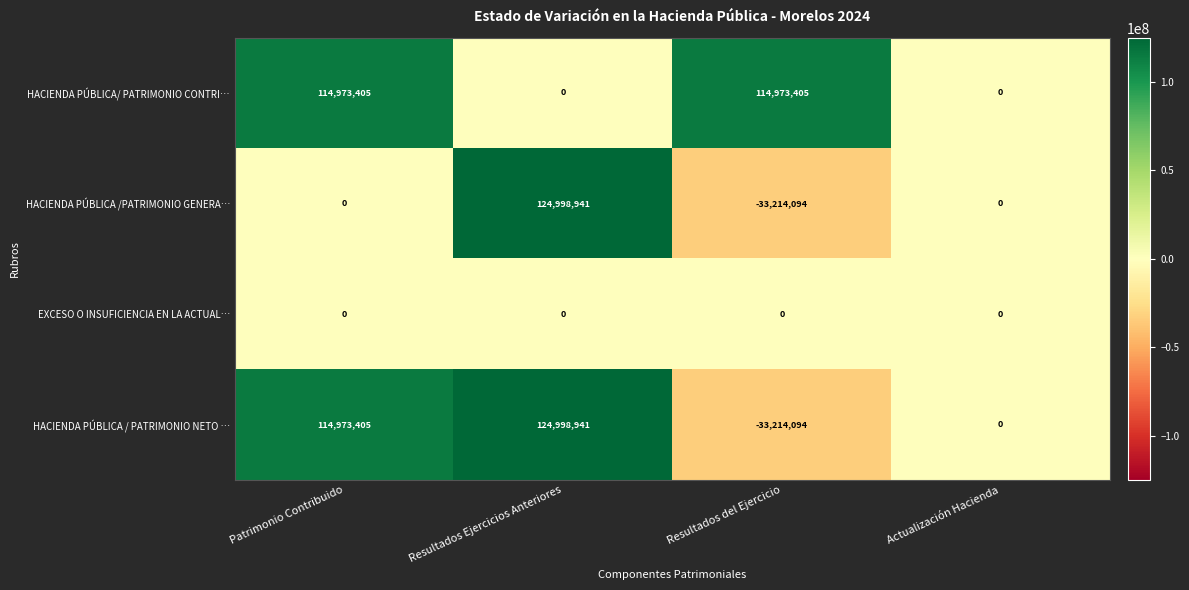

Is the value of EXCESO O INSUFICIENCIA EN LA ACTUAL… at Actualización Hacienda greater than the value of HACIENDA PÚBLICA / PATRIMONIO NETO … at Resultados Ejercicios Anteriores?

No